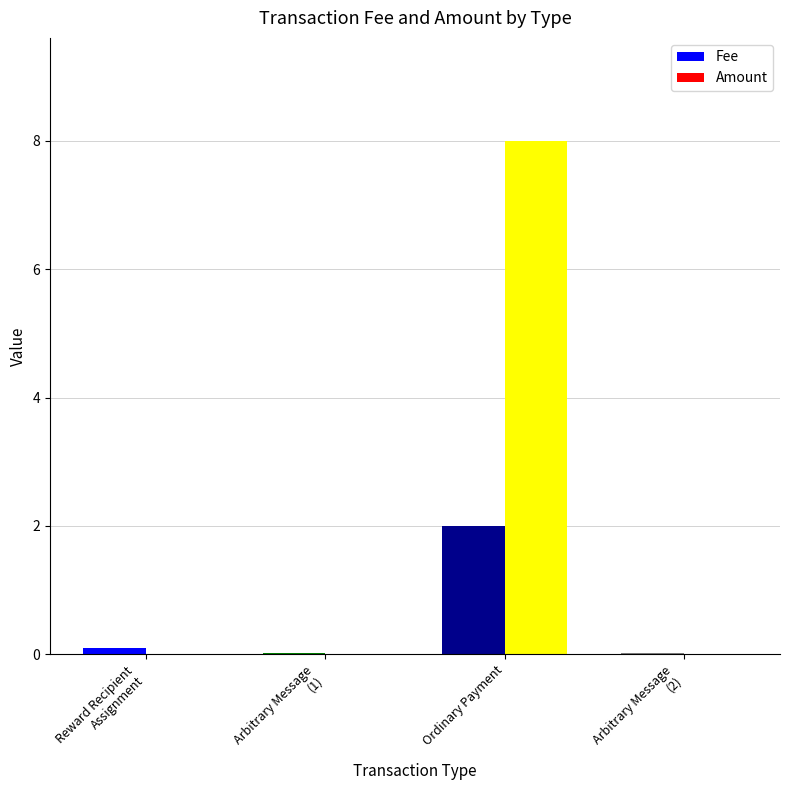

What is the sum of the Amount values at Ordinary Payment and Arbitrary Message
(1)?

8.0